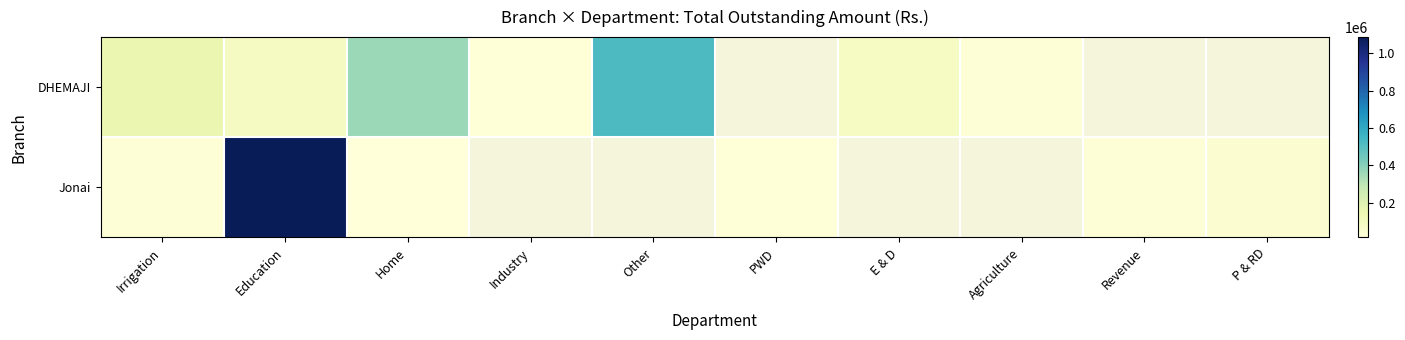

Count the number of categories in the chart.

10